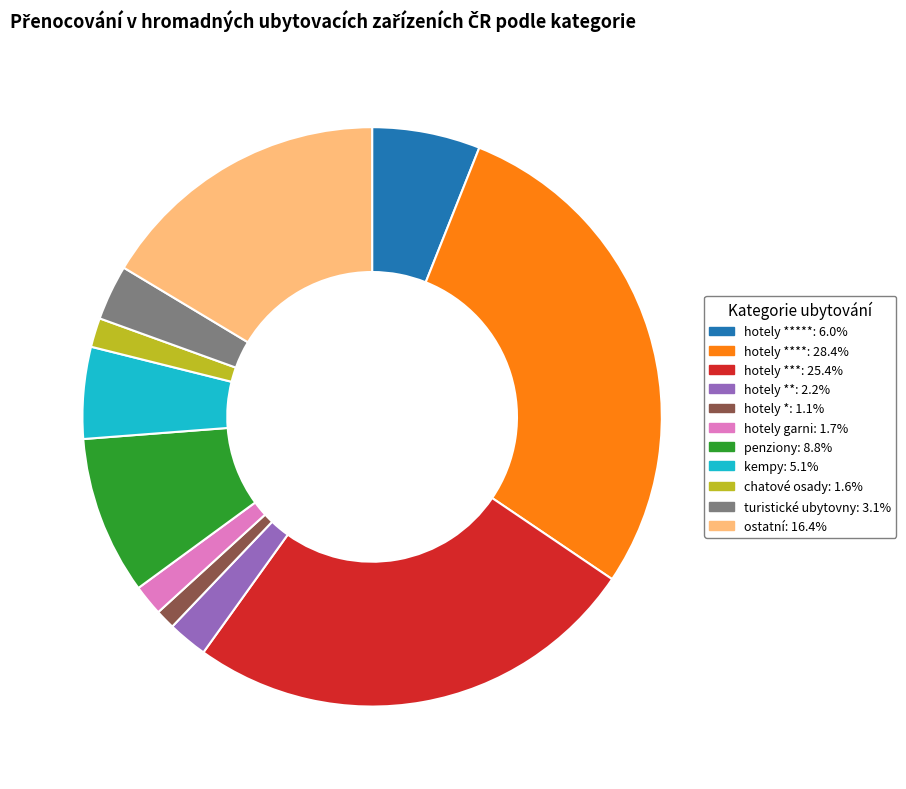

Does any single category account for the majority?

No